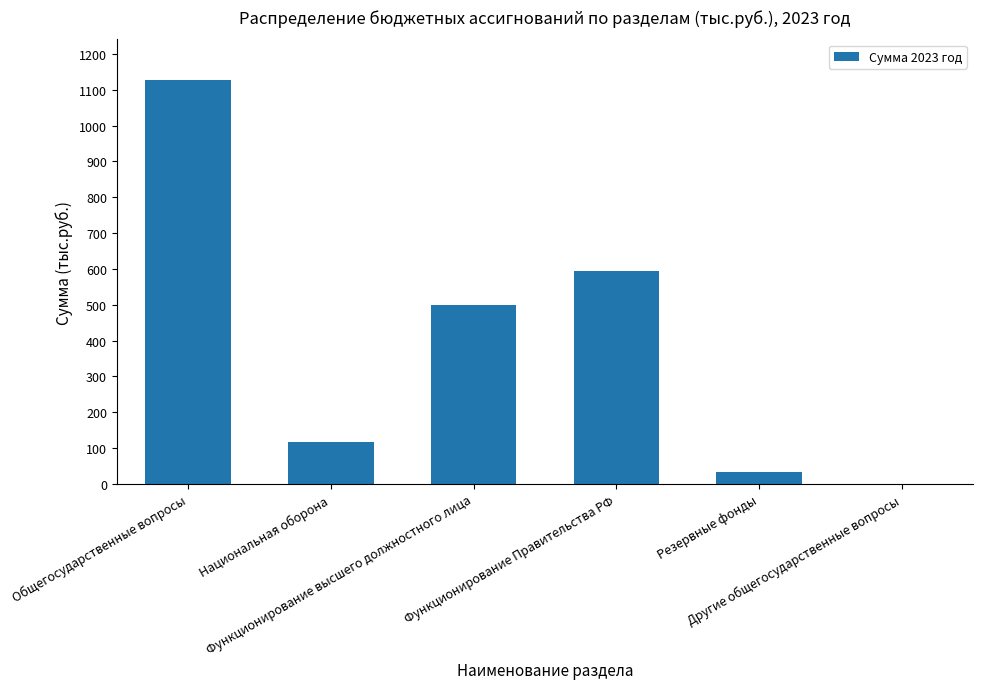

What is the maximum value shown in the chart?

1127.5